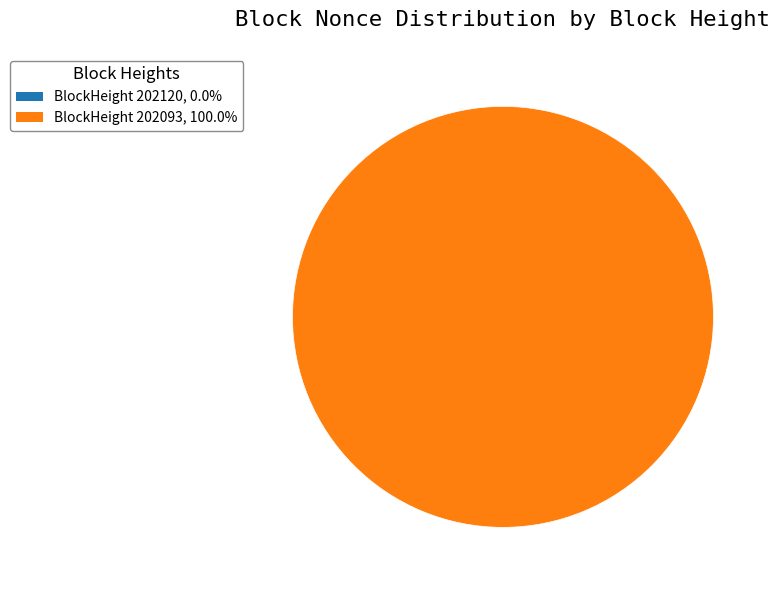

What is the change in value from 202120 to 202093?

+559